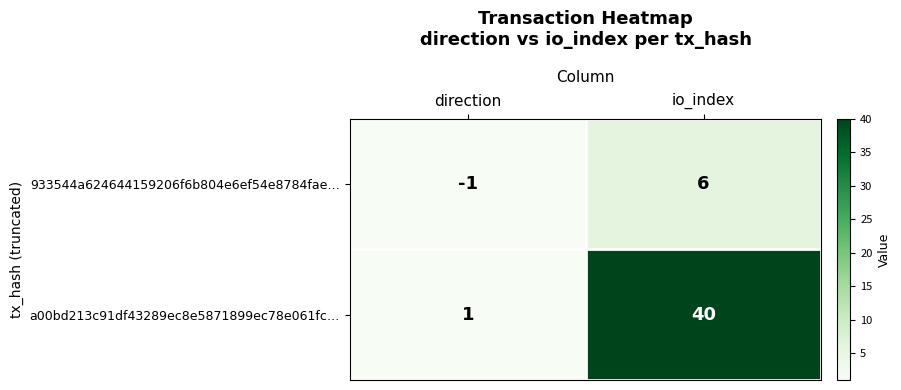

Which series has the widest spread of values?

a00bd213c91df43289ec8e5871899ec78e061fc…